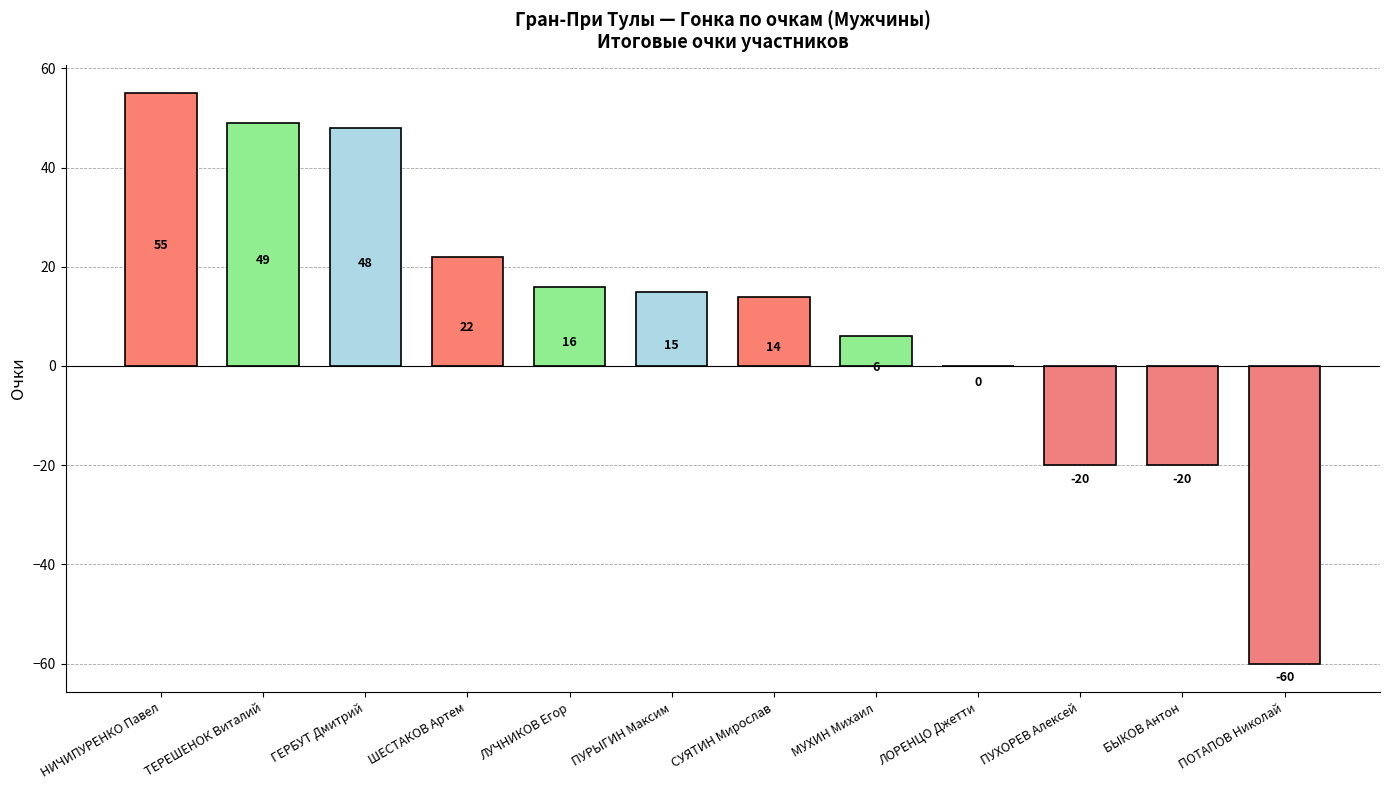

The value at ШЕСТАКОВ Артем is 22. True or false?

True